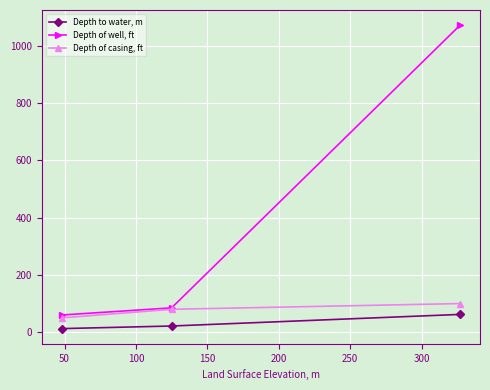

What is the value of the Depth of casing, ft point at the 2nd from the left?

80.0